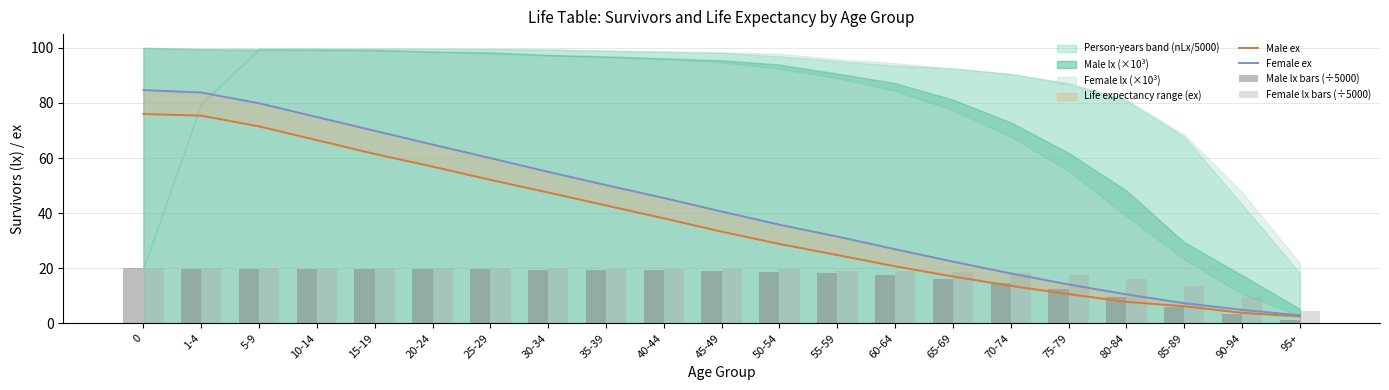

Rank the categories by Male lx bars (÷5000) value from lowest to highest.

95+, 90-94, 85-89, 80-84, 75-79, 70-74, 65-69, 60-64, 55-59, 50-54, 45-49, 40-44, 35-39, 30-34, 25-29, 20-24, 15-19, 10-14, 5-9, 1-4, 0